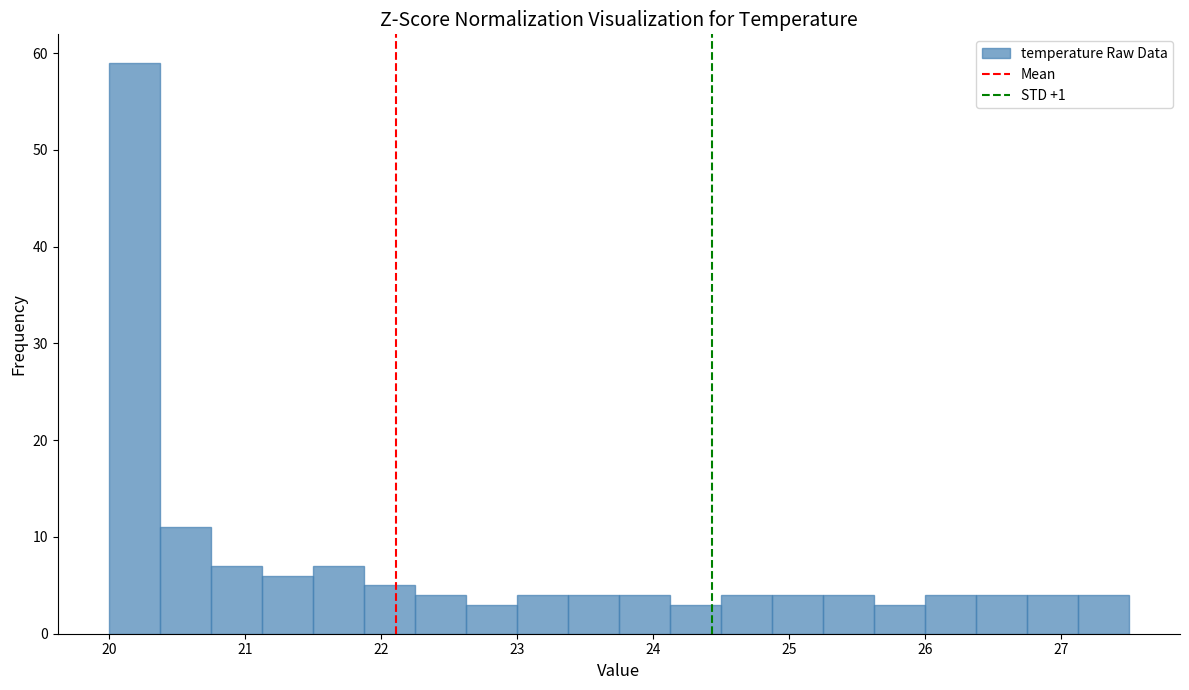

Read against the x-axis, roughly where is the centre of the tallest bar?

20.2